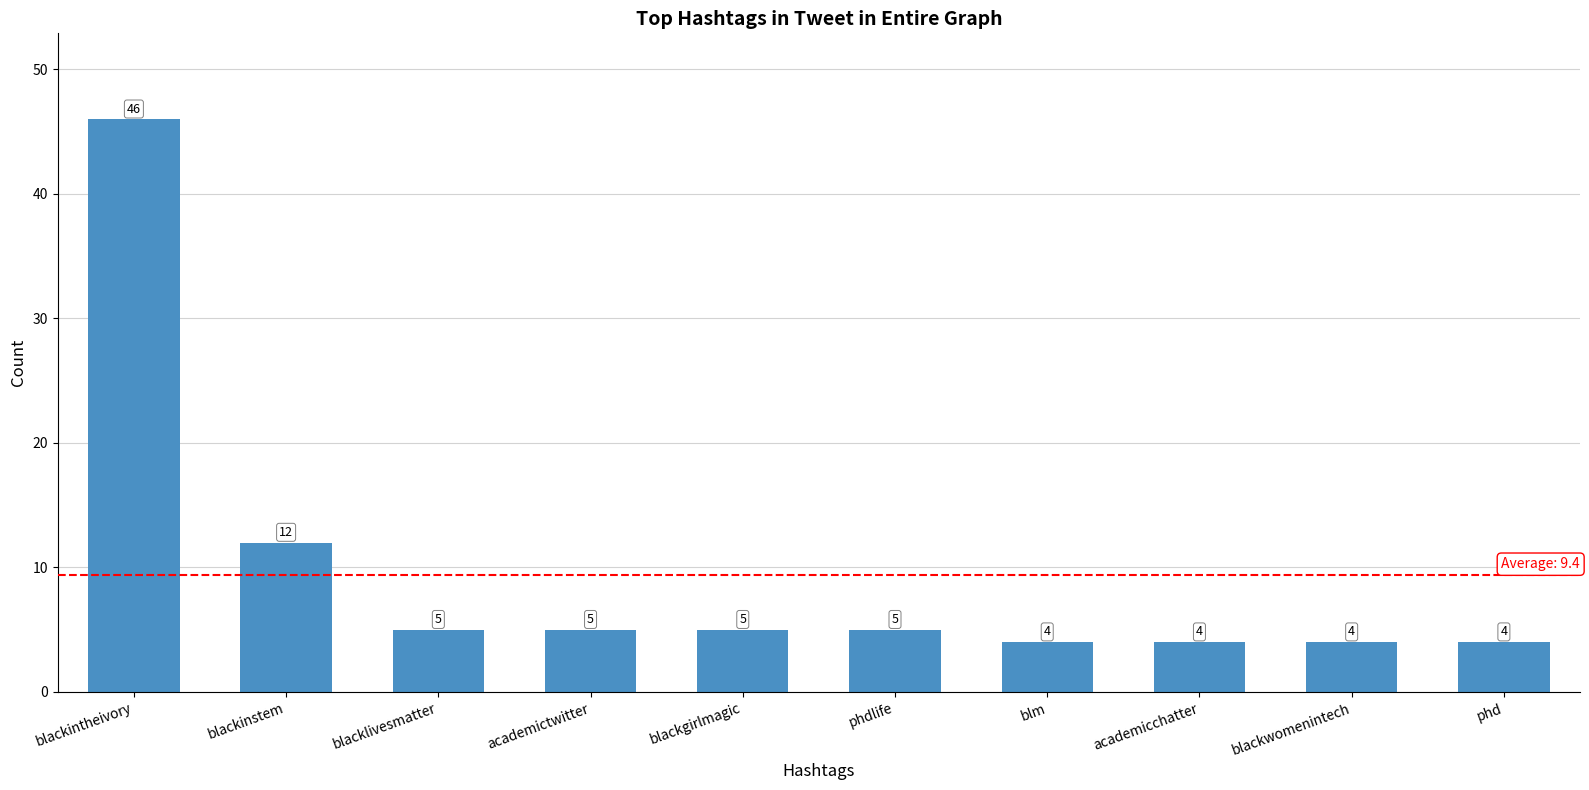

Where is the data nearest to the value 25?

blackinstem